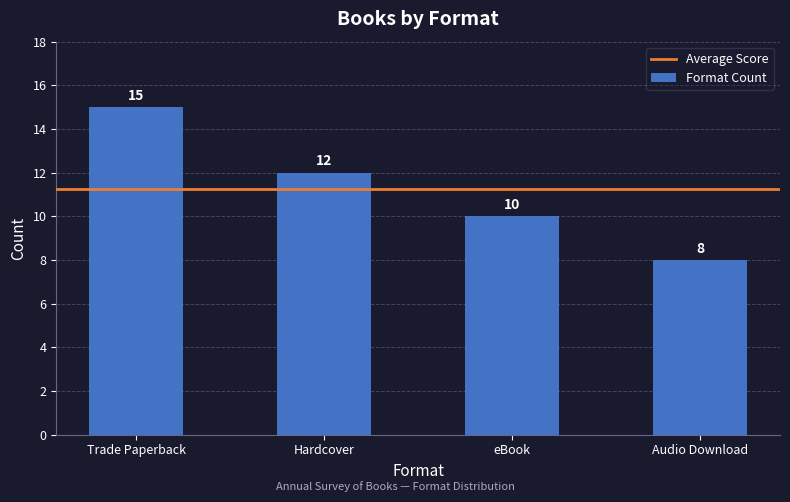

Count the values in the range 10 to 15.

3